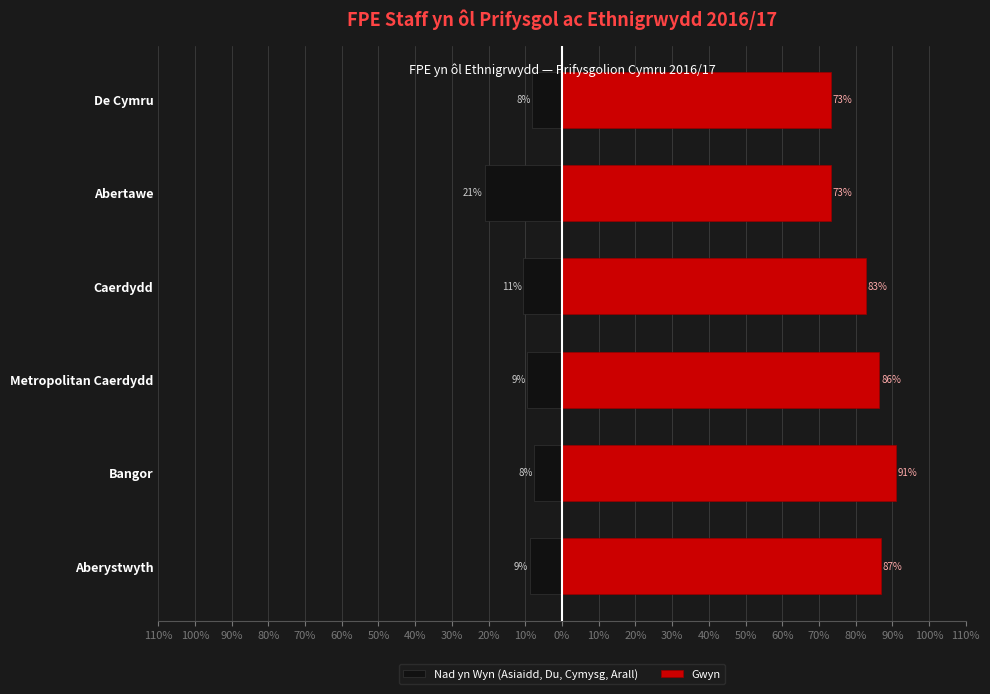

Does the chart contain any negative values?

Yes